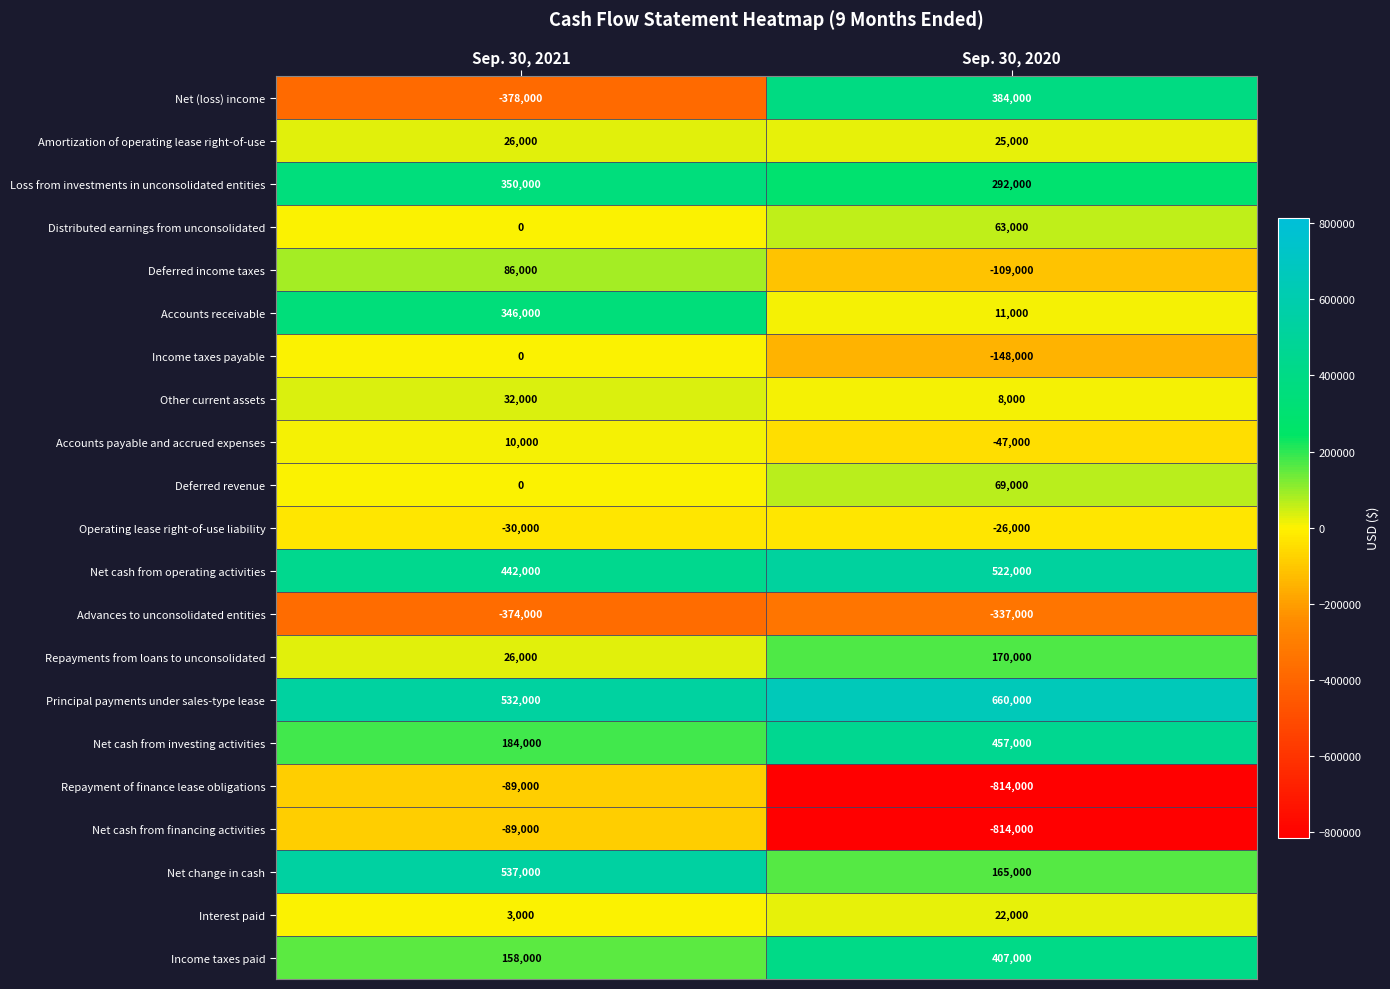

Which category has the lowest value across all series?

Sep. 30, 2020